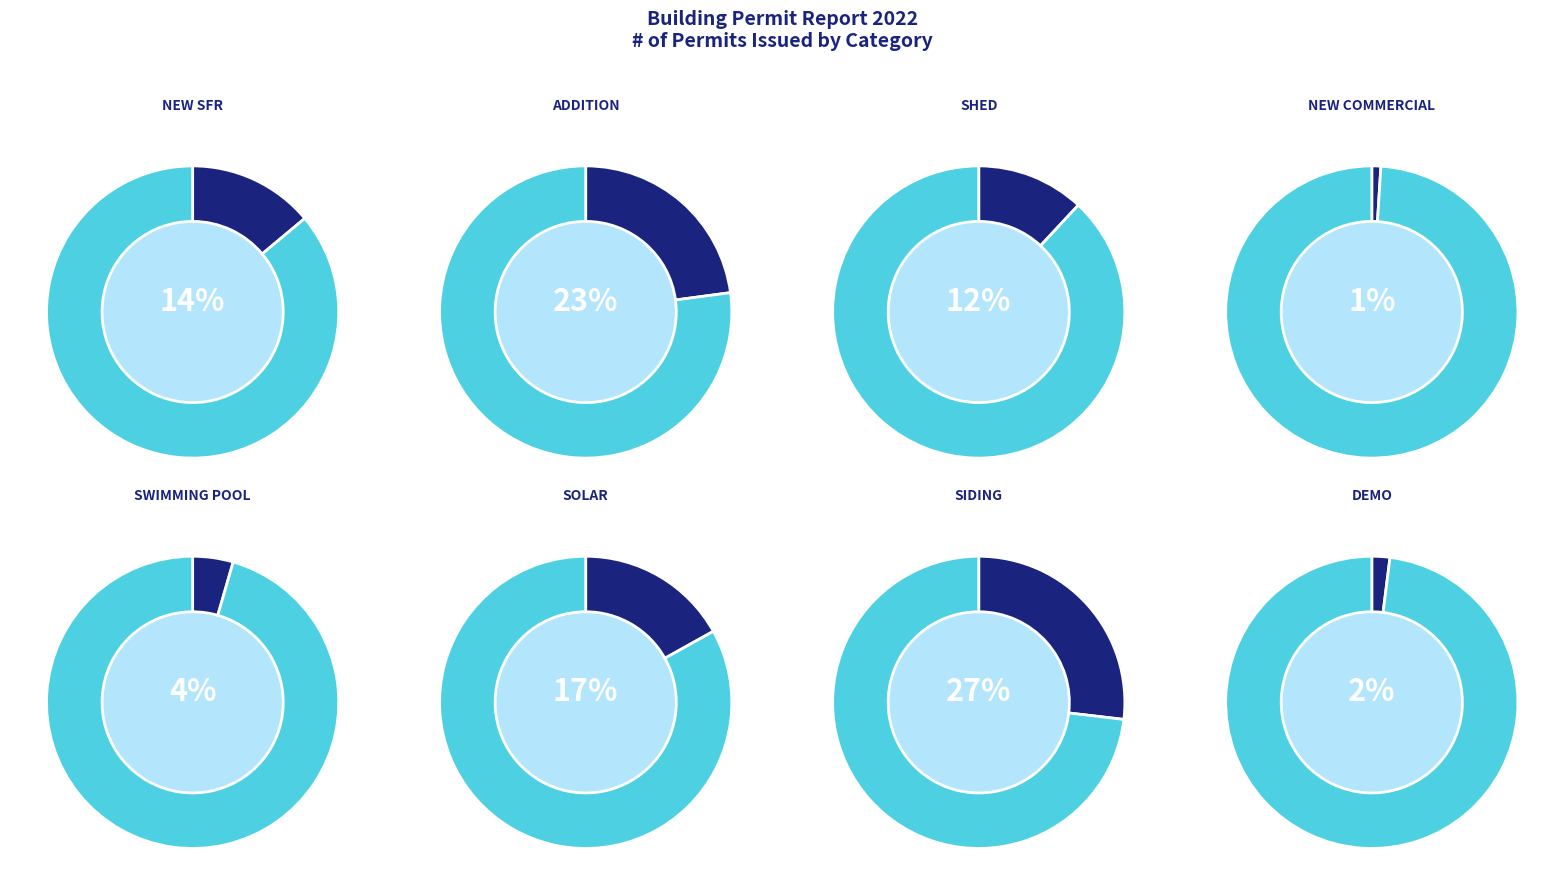

To the nearest percent, what is the difference between the New Commercial and Swimming Pool/Tennis Court slice percentages?

3%